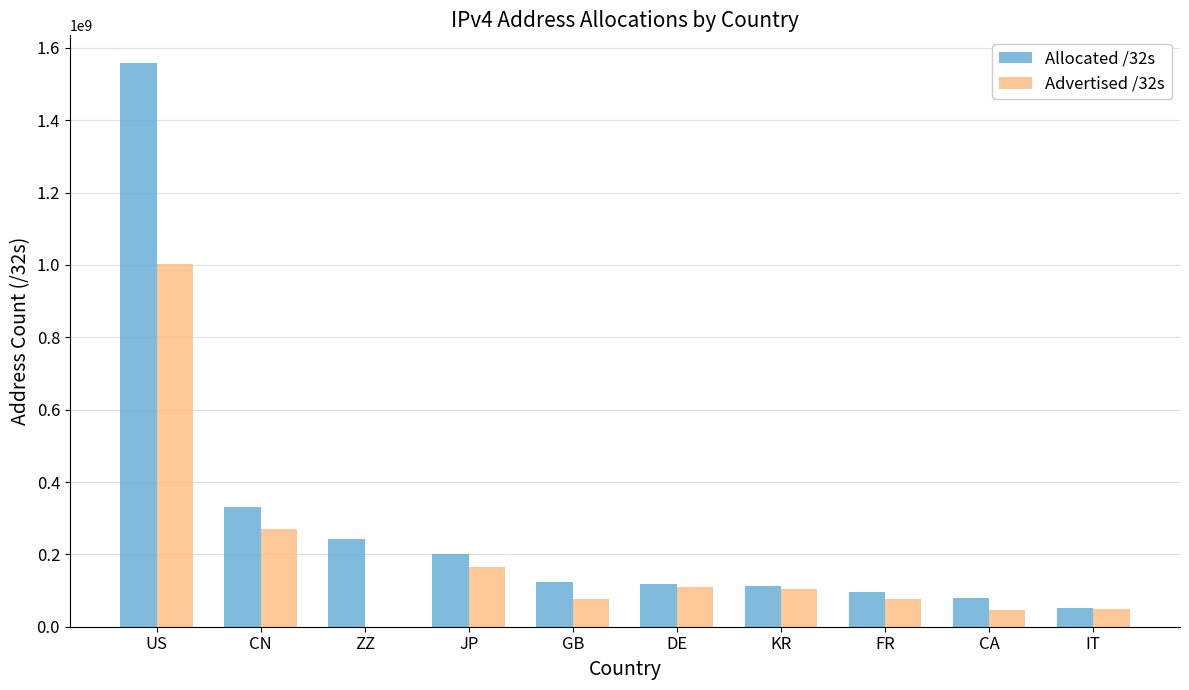

What is the highest value of the Allocated /32s series?

1556940416